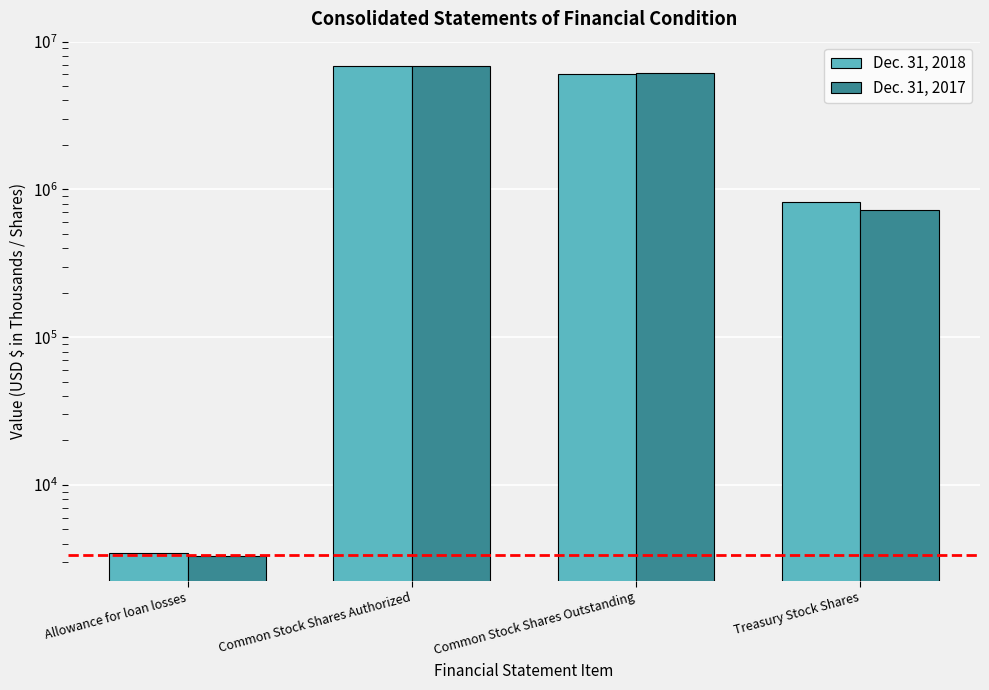

Rank the series by their average value, from lowest to highest.

Dec. 31, 2017, Dec. 31, 2018